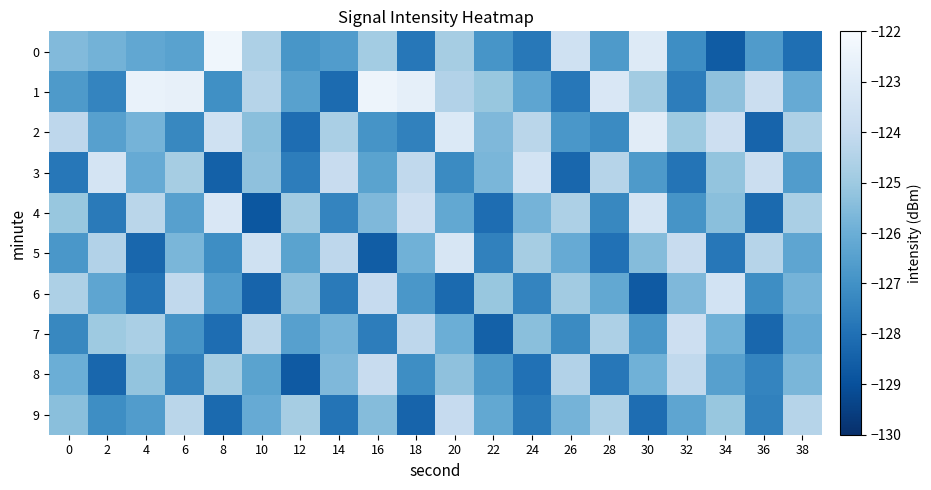

At which category does the chart reach its peak across all series?

8